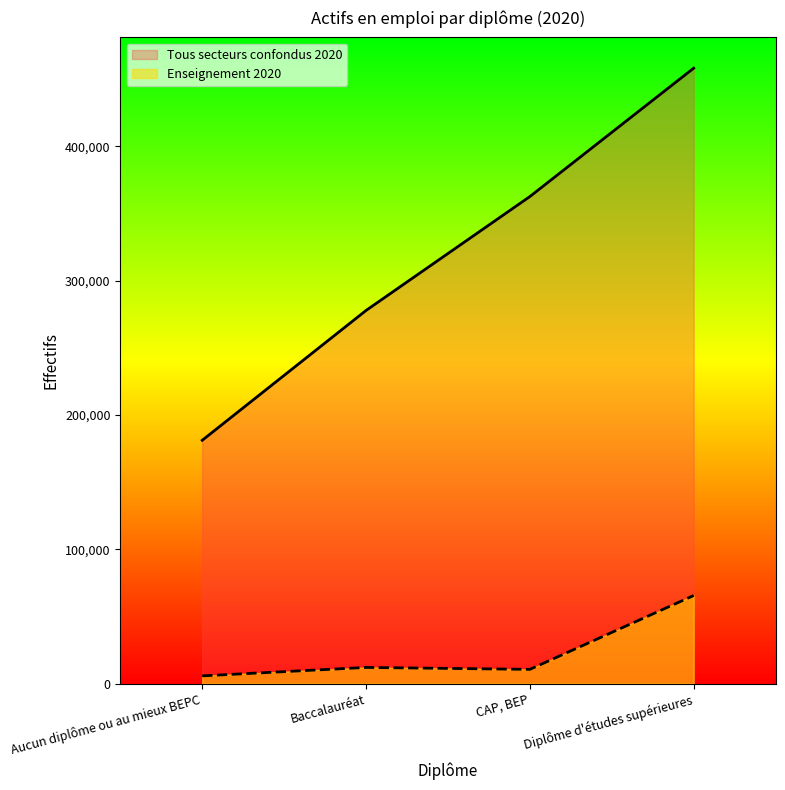

Reading left to right, transcribe all the data shown in this chart.

Tous secteurs confondus 2020: Aucun diplôme ou au mieux BEPC=181180.8	Baccalauréat=277863.6	CAP, BEP=362680.1	Diplôme d'études supérieures=458290.8
Enseignement 2020: Aucun diplôme ou au mieux BEPC=5774.5	Baccalauréat=12049.5	CAP, BEP=10605.0	Diplôme d'études supérieures=65605.7